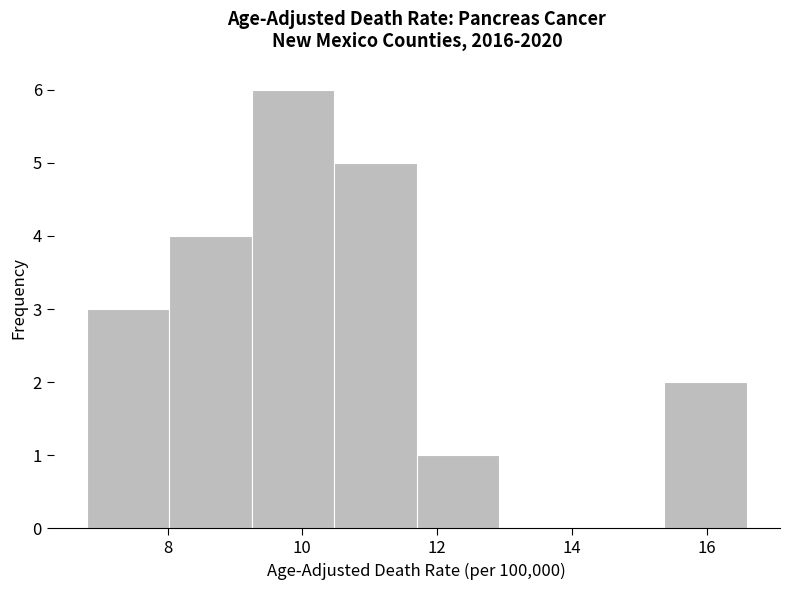

Which range on the x-axis has the tallest bar?

9.2 to 10.4